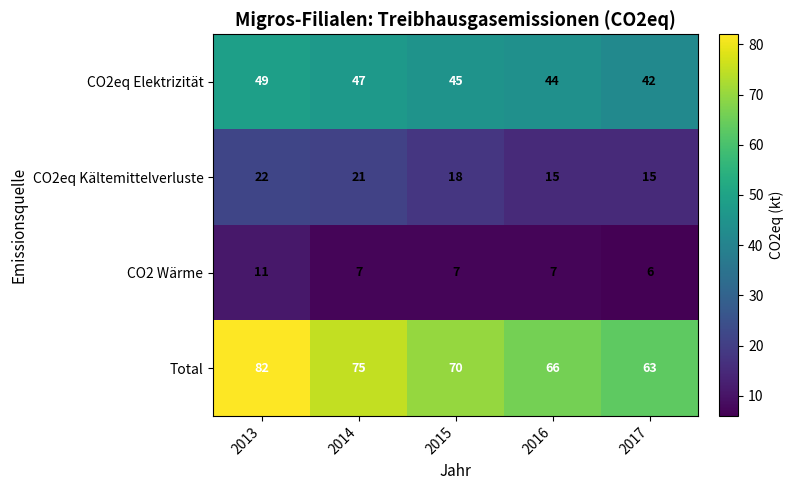

Where is CO2eq Kältemittelverluste nearest to the value 18?

2015